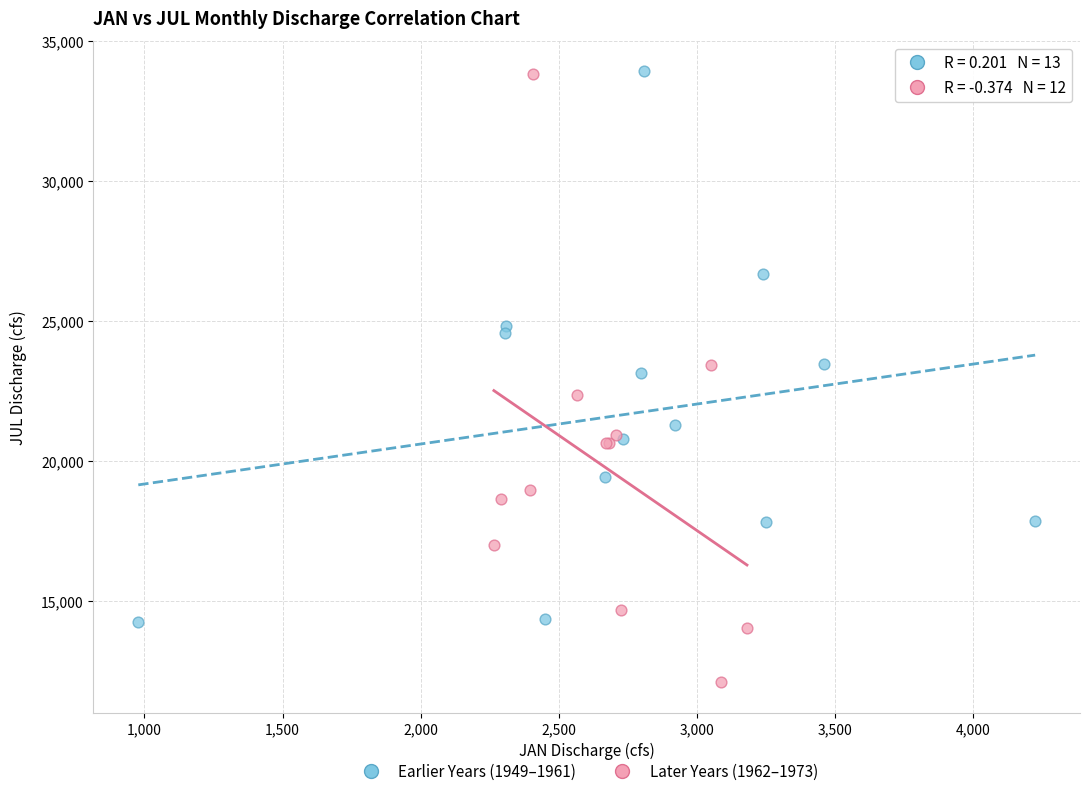

Which series has the widest spread of Y values?

Later Years (1962–1973)